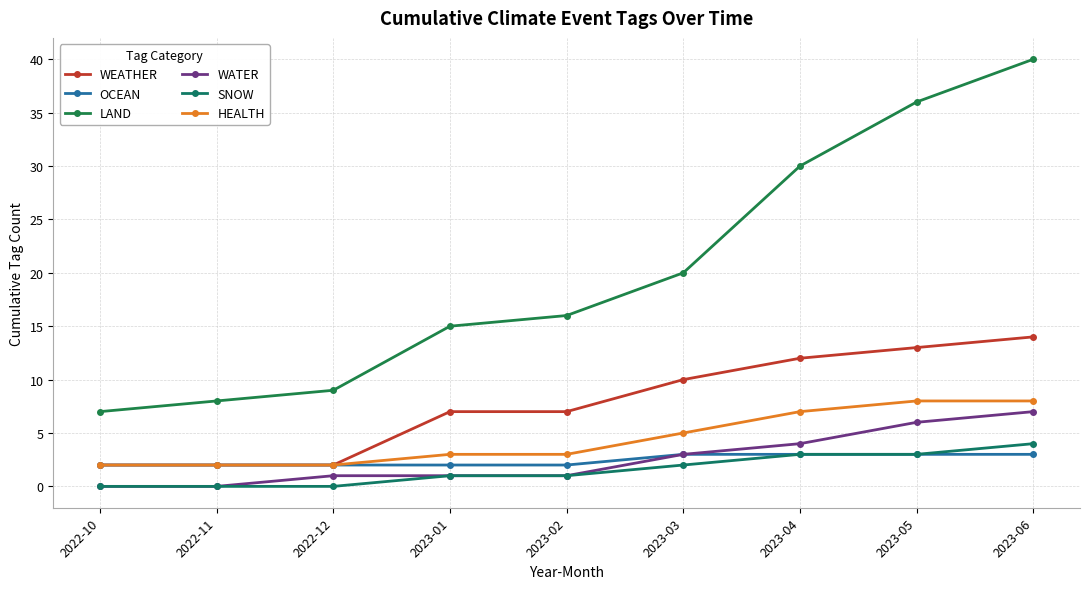

True or false: WATER and OCEAN cross at least once.

False